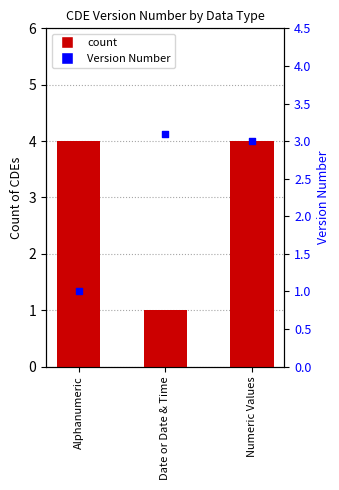

Which series has the largest Y range (max minus min)?

count